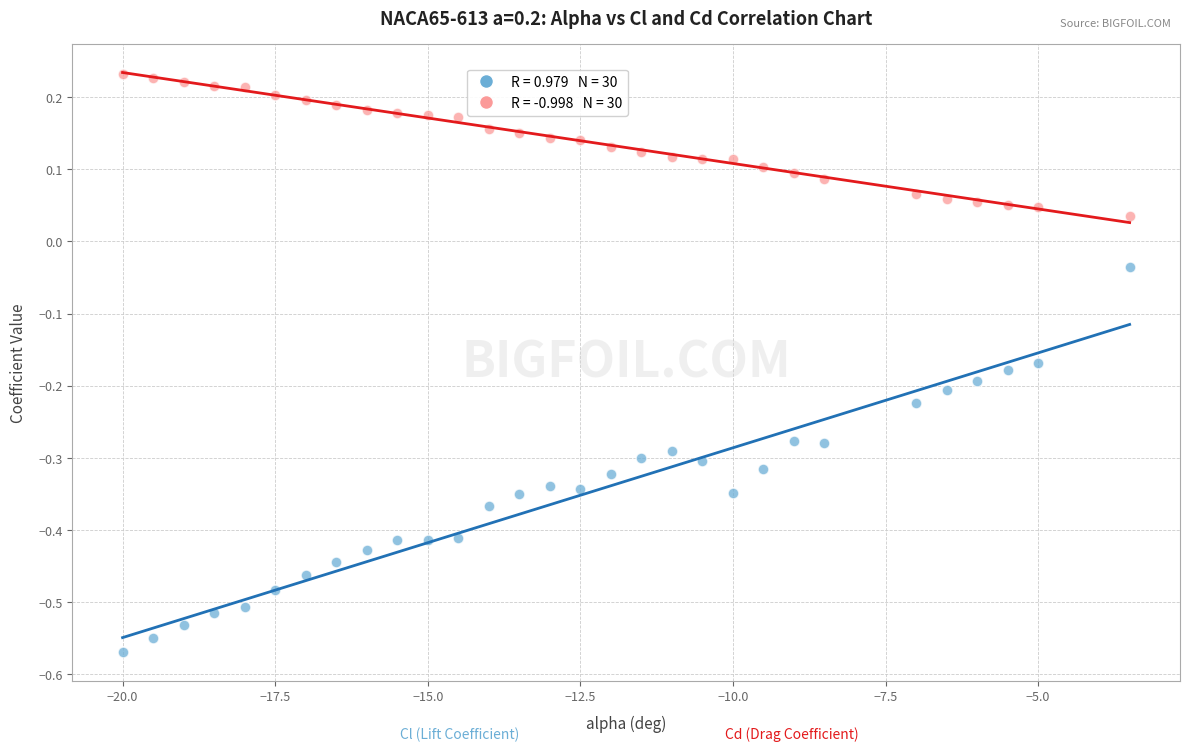

Across all data points, what is the range of Y values (max minus min)?

0.8